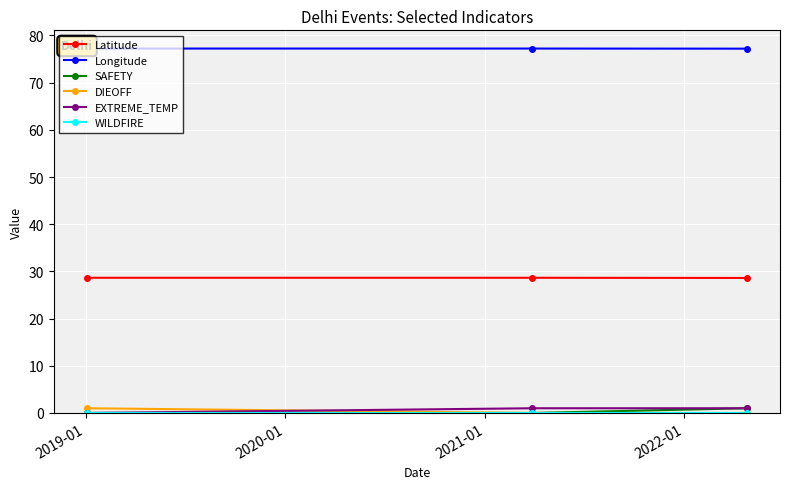

Reading left to right, extract all data points from this chart.

Latitude: 28.7	28.7	28.6
Longitude: 77.2	77.2	77.2
SAFETY: 0.0	0.0	1.0
DIEOFF: 1.0	0.0	0.0
EXTREME_TEMP: 0.0	1.0	1.0
WILDFIRE: 0.0	0.0	0.0